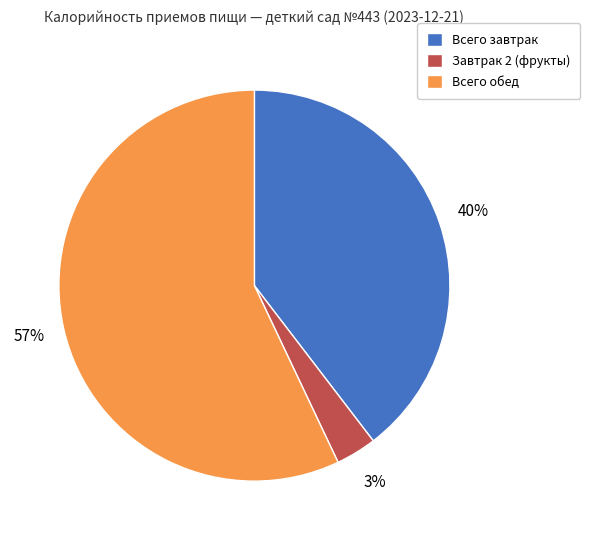

How many slices are in this pie chart?

3